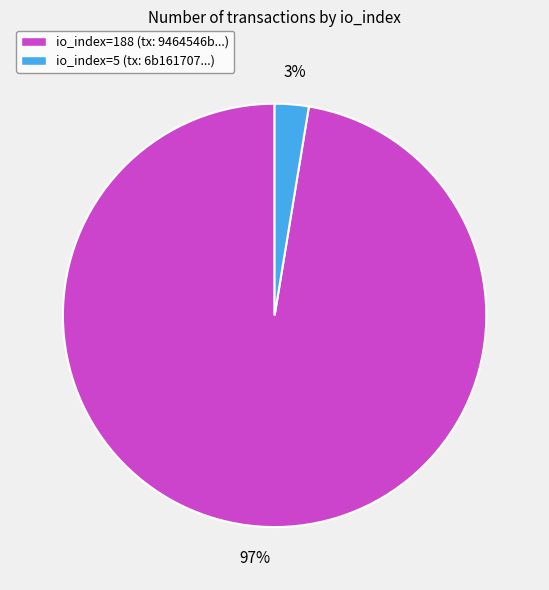

To the nearest percent, what is the combined percentage of io_index=5 and io_index=188?

100%